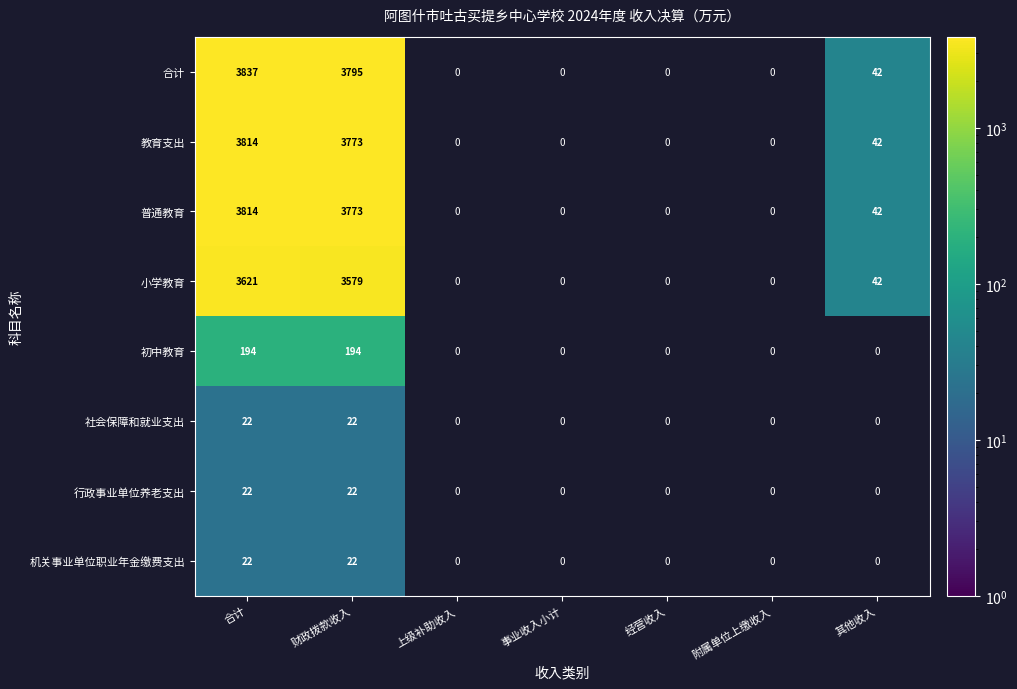

The 社会保障和就业支出 series shows 22 at 财政拨款收入. True or false?

True